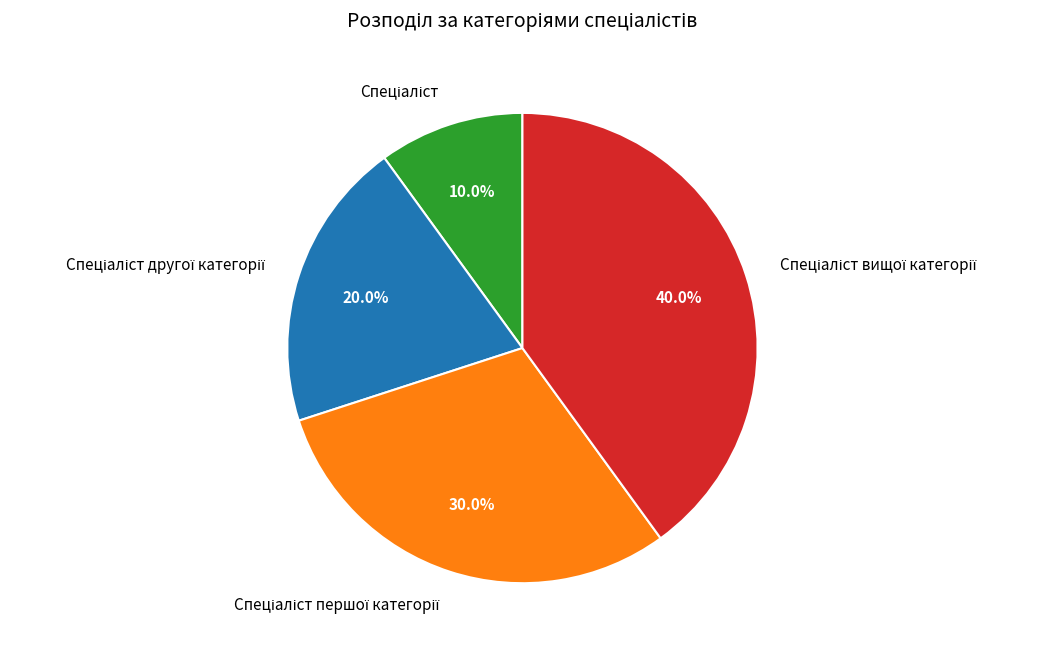

Is there a majority slice in this chart?

No